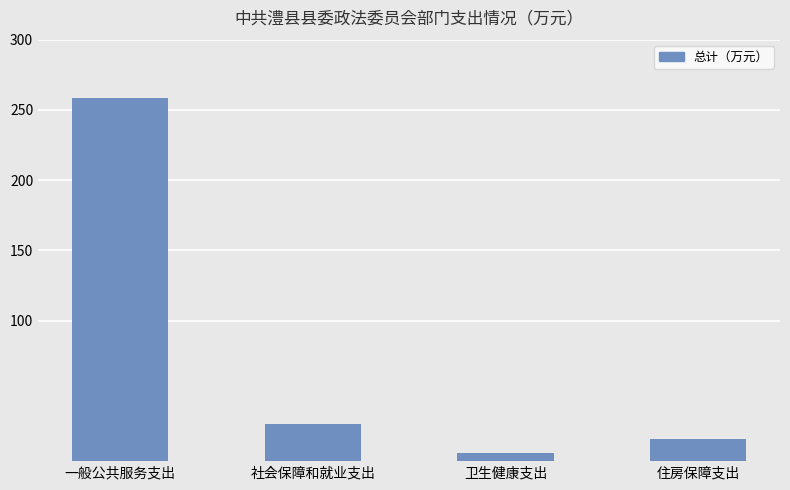

What is the value of the 1st bar from the left?

258.5